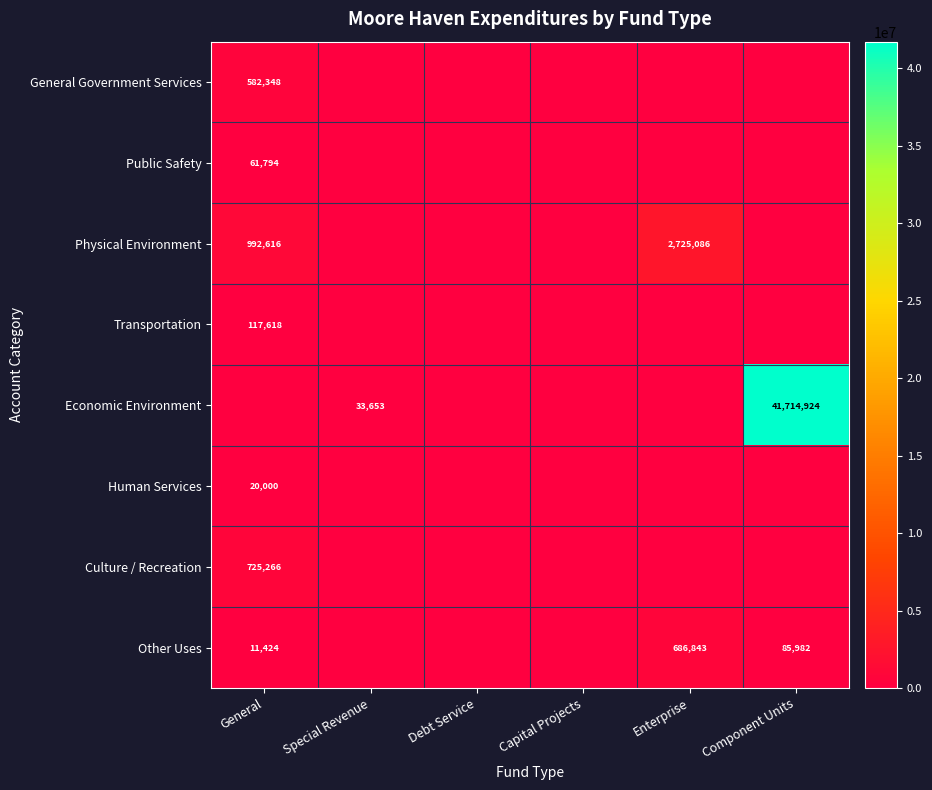

Is it true that Other Uses equals 686843 at Enterprise?

True